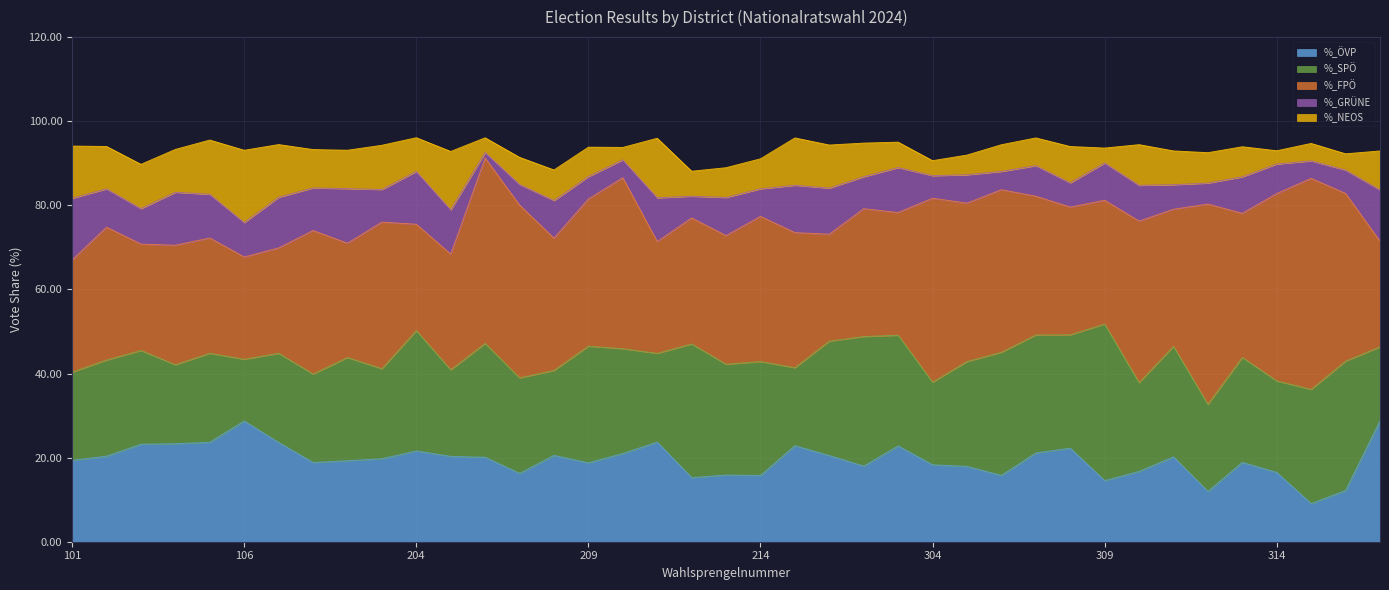

In %_GRÜNE, how many points are lower than both neighbors (excluding endpoints)?

14